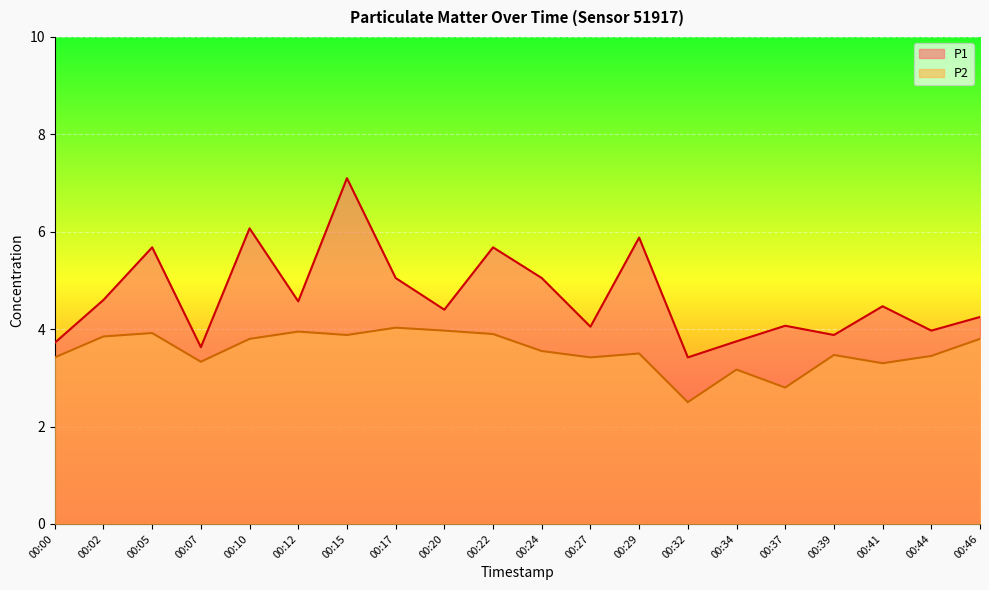

What is the value of the P1 point at the 17th from the left?

3.9